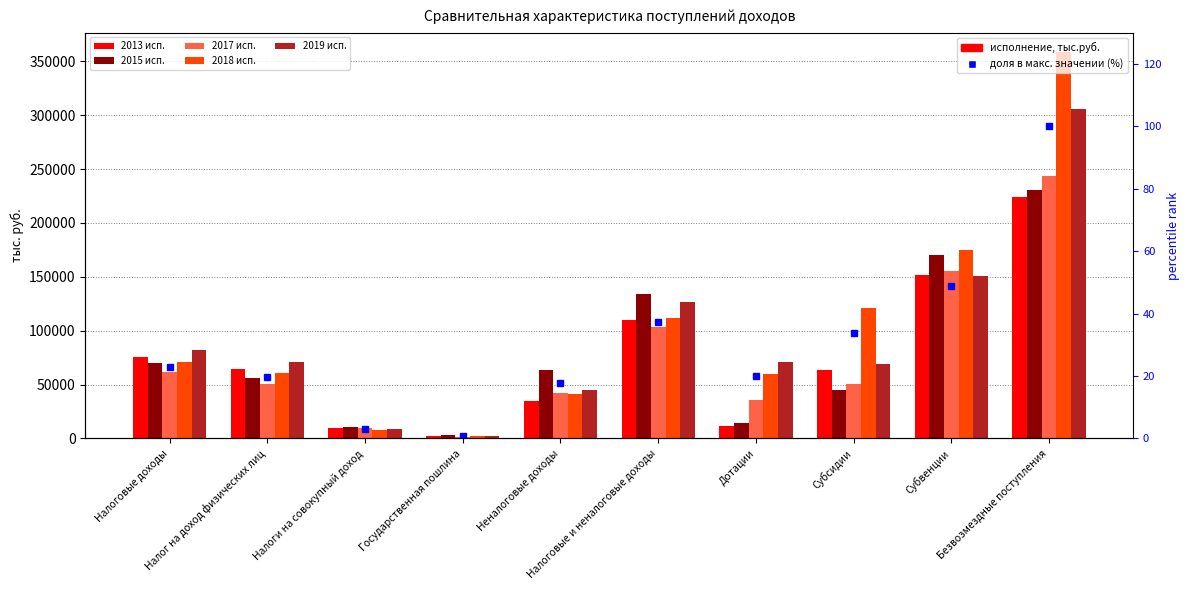

Where does the 2019 исп. series first go above 71425?

Налоговые доходы